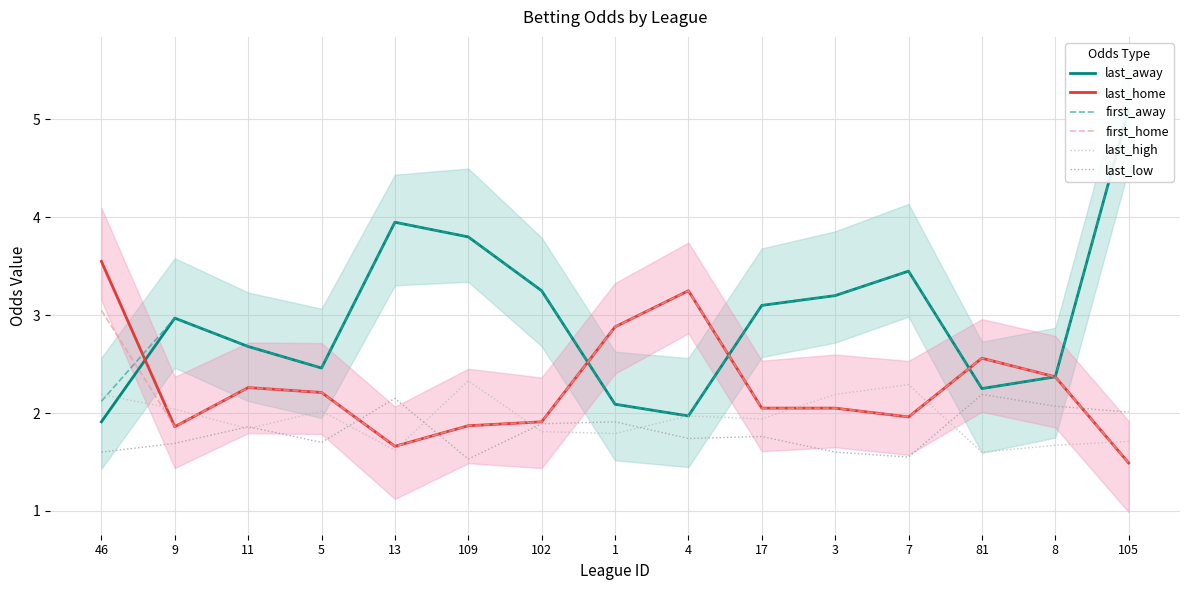

Which category has the highest value across all series?

105